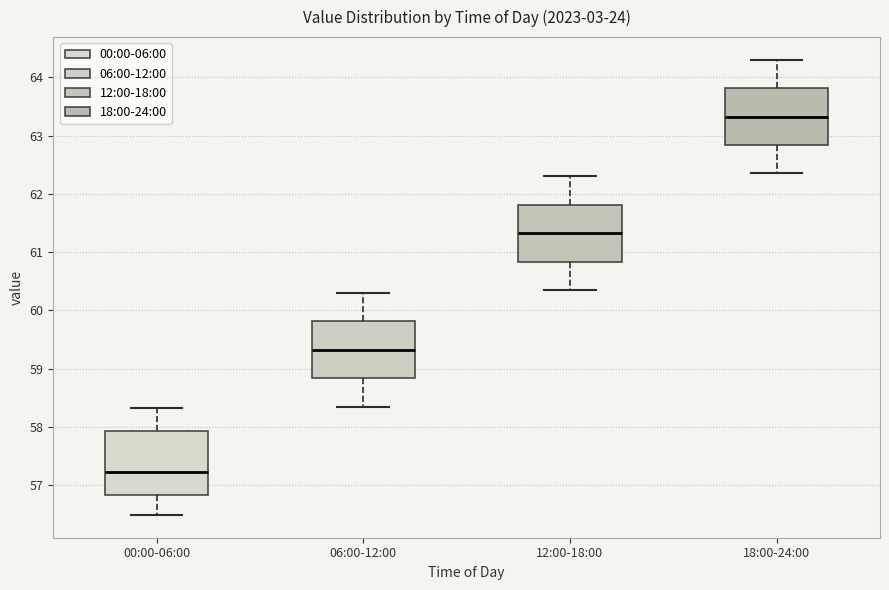

Reading left to right, read every box against the y-axis: the position of its median line, the range the box covers, and the ends of its whiskers. The values are not printed on the chart, so give them approximately, as read against the axis.

00:00-06:00: median 57.2, box 56.8 to 57.9, whiskers 56.5 to 58.3
06:00-12:00: median 59.3, box 58.8 to 59.8, whiskers 58.4 to 60.3
12:00-18:00: median 61.3, box 60.8 to 61.8, whiskers 60.4 to 62.3
18:00-24:00: median 63.3, box 62.8 to 63.8, whiskers 62.4 to 64.3